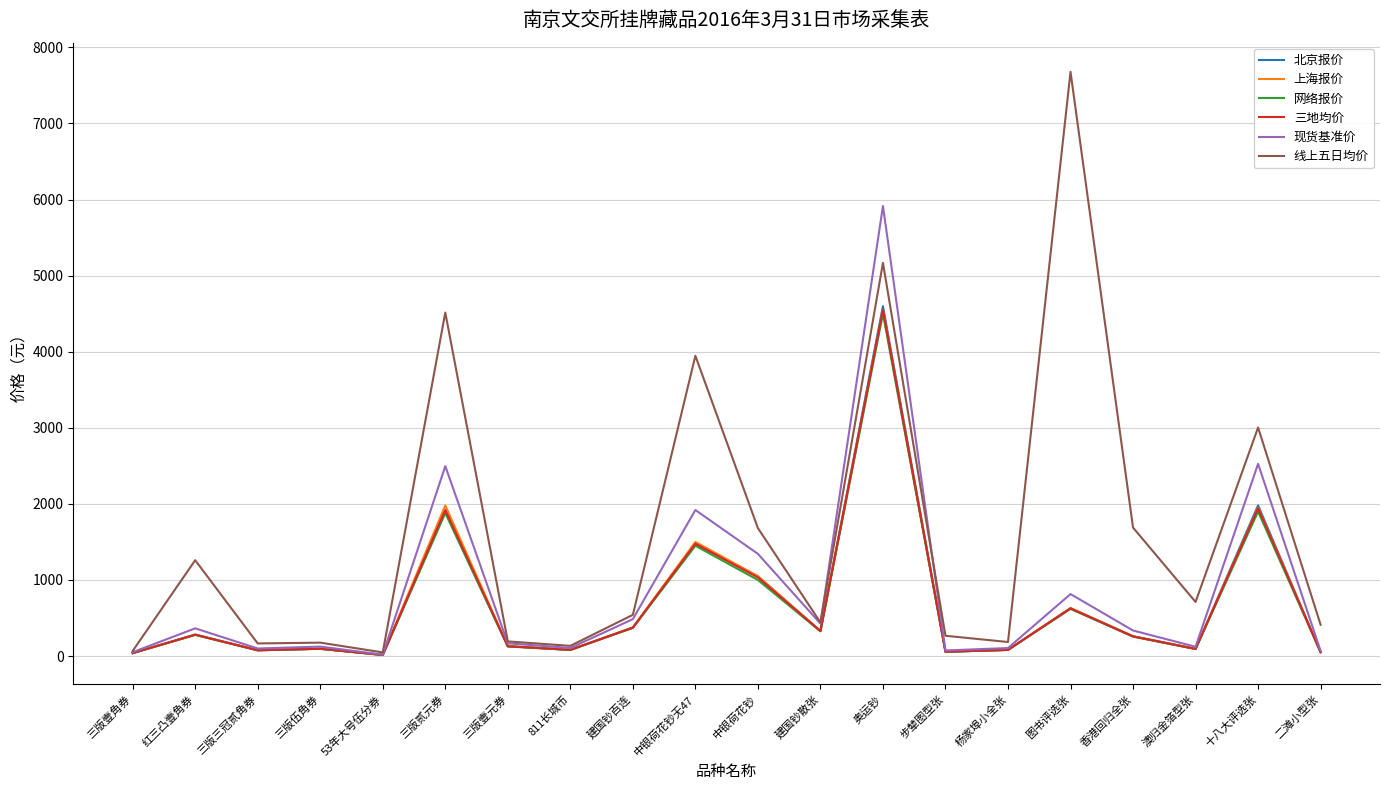

At which label is 三地均价 closest to 2282?

十八大评选张